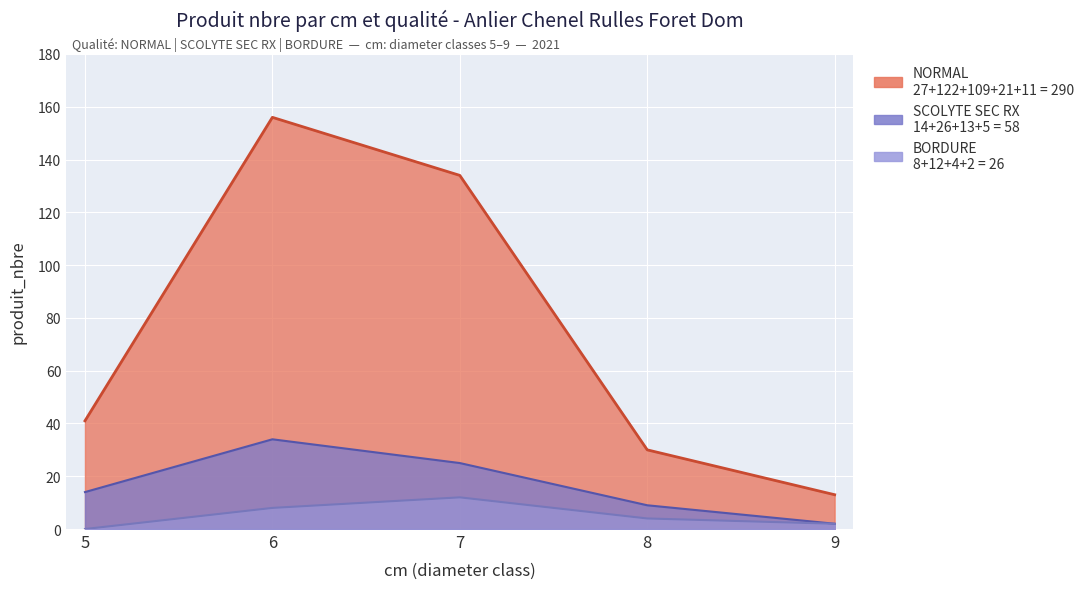

Rank the categories by NORMAL value from lowest to highest.

9, 8, 5, 7, 6